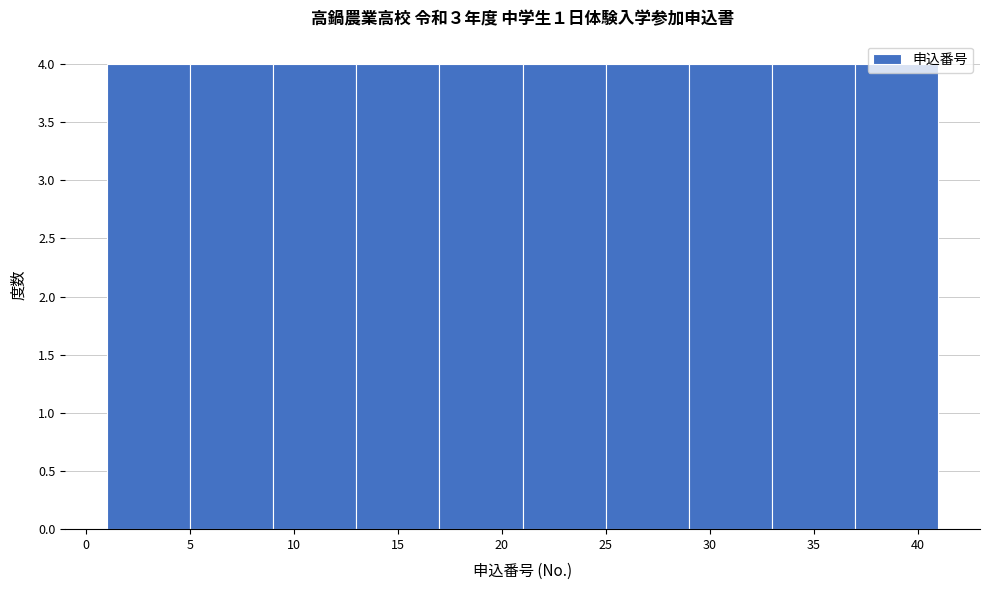

Reading left to right, transcribe this chart: for each bar, give the range it covers on the x-axis and its height. The values are not printed on the chart, so give them approximately, as read against the axis.

1 to 5: 4
5 to 9: 4
9 to 13: 4
13 to 17: 4
17 to 21: 4
21 to 25: 4
25 to 29: 4
29 to 33: 4
33 to 37: 4
37 to 41: 4